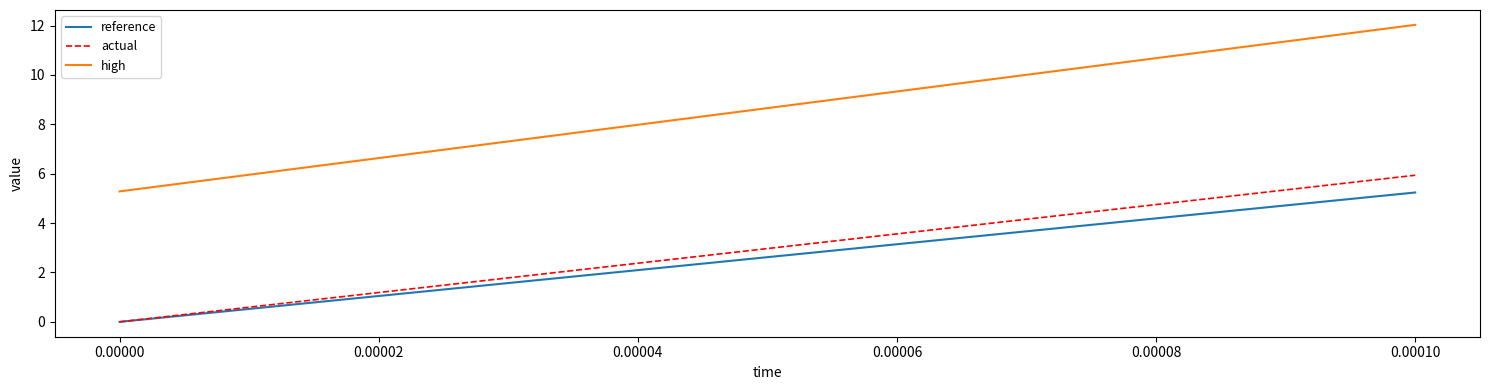

Which series has the largest total across all categories?

high